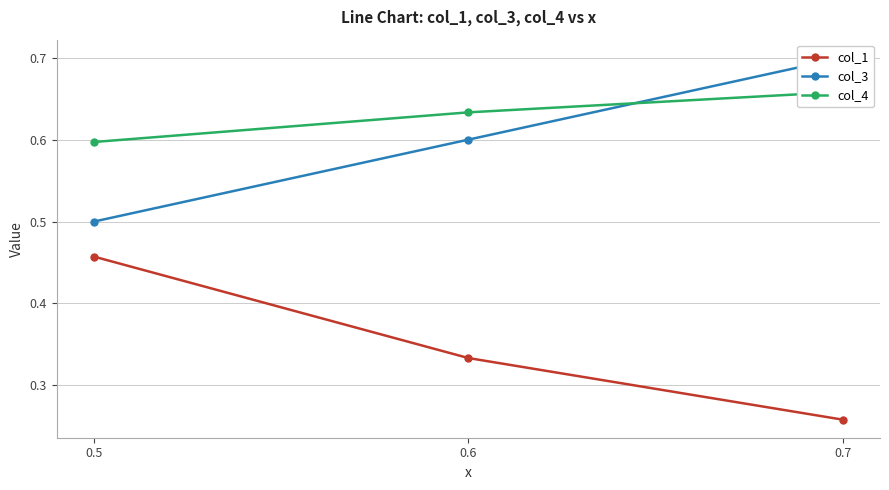

The col_3 series shows 0.4 at 0.7. True or false?

False